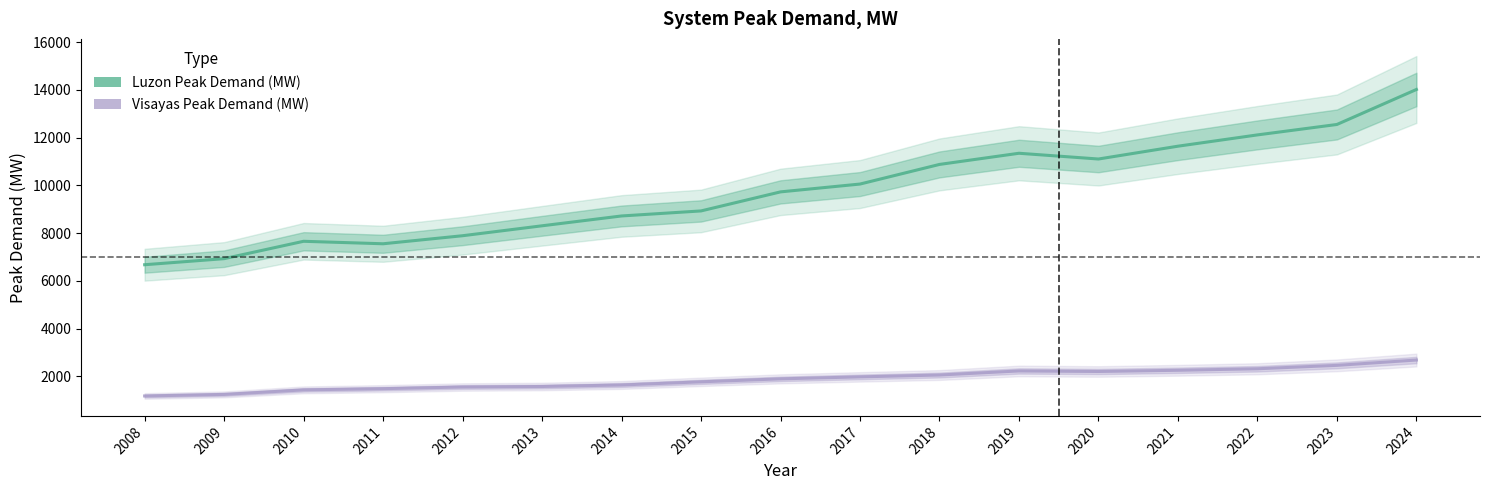

Is it true that Visayas Peak Demand (MW) equals 646.4 at 2009?

False